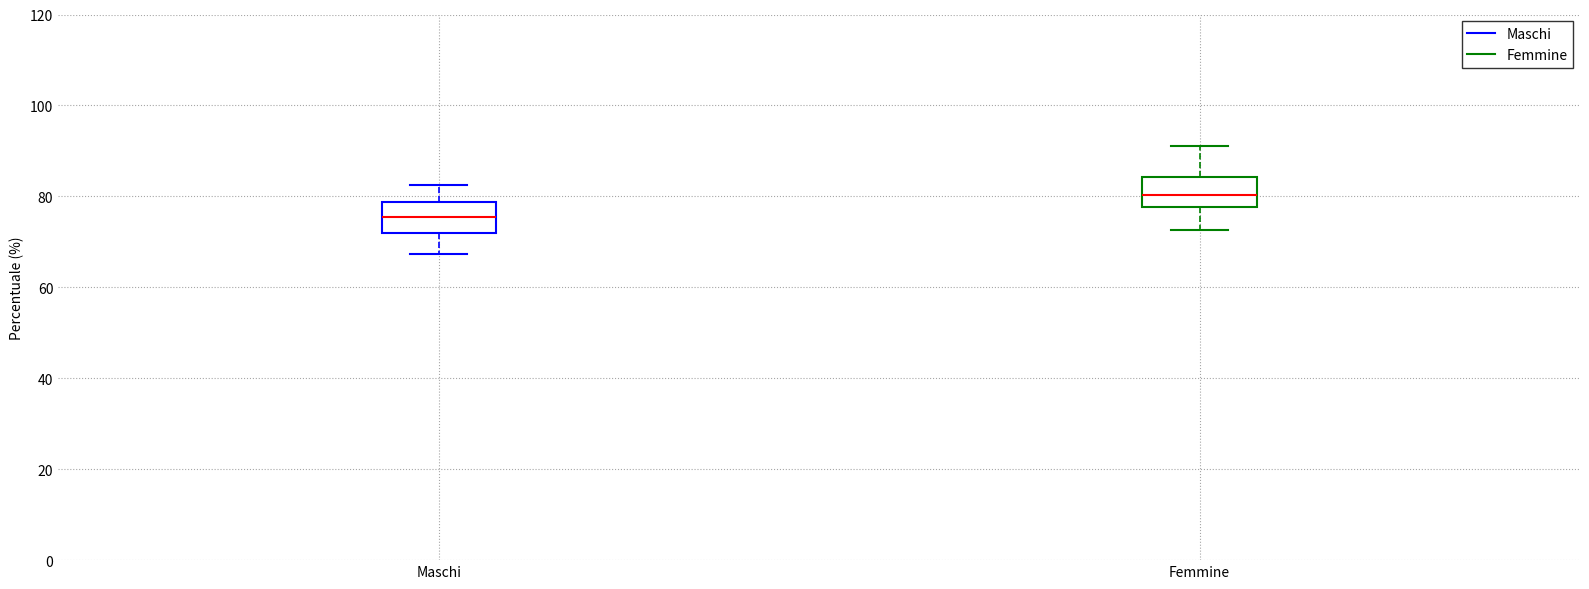

Which box has the highest median line?

Femmine